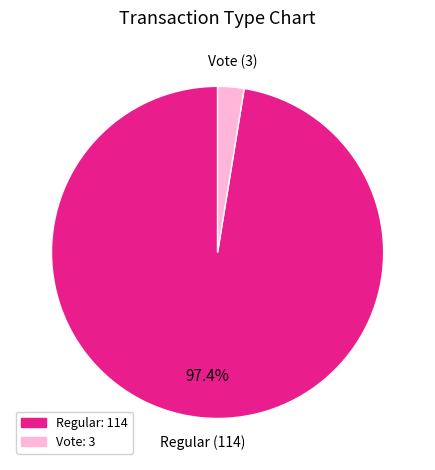

Between Vote and Regular, which is larger?

Regular